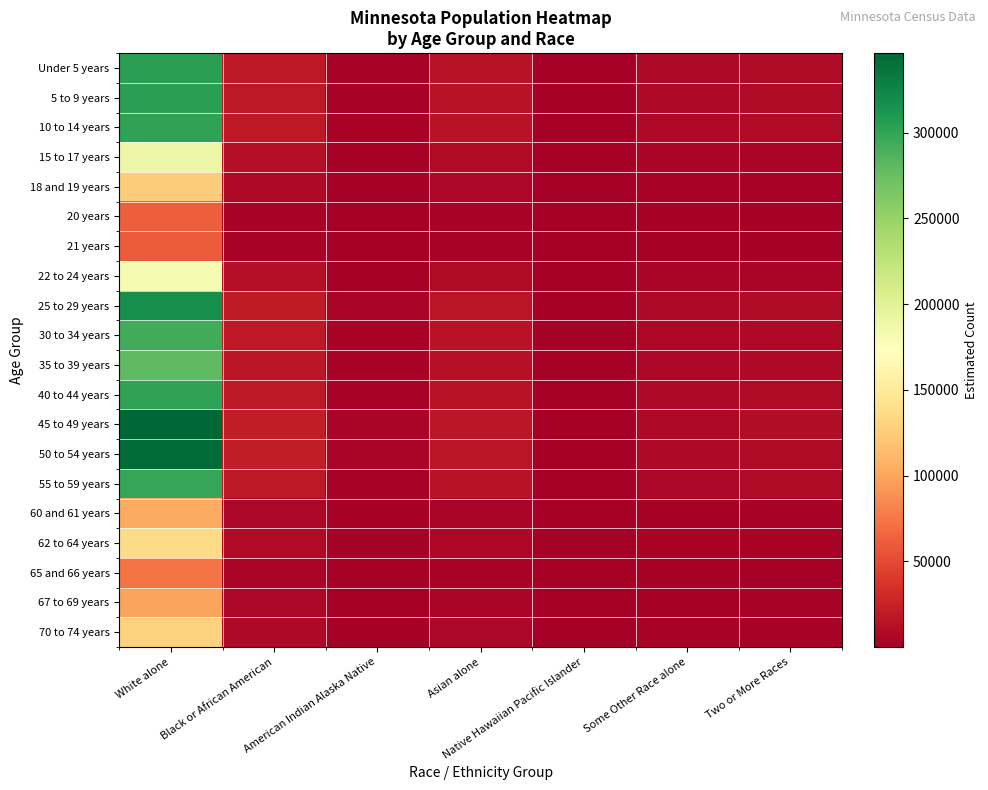

At how many categories does at least one series exceed 53936?

1